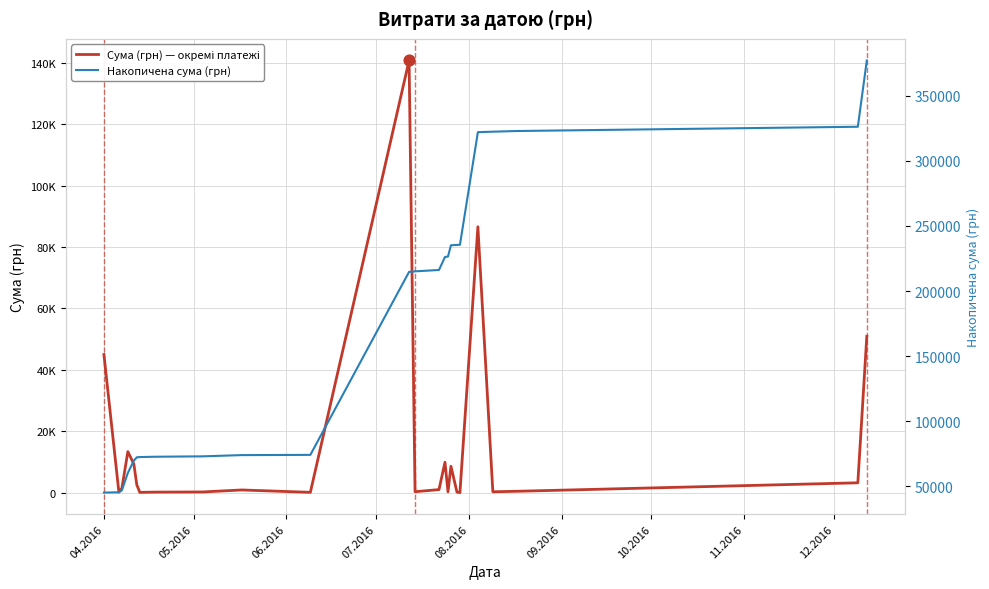

Which series has the largest total across all categories?

Накопичена сума (грн)